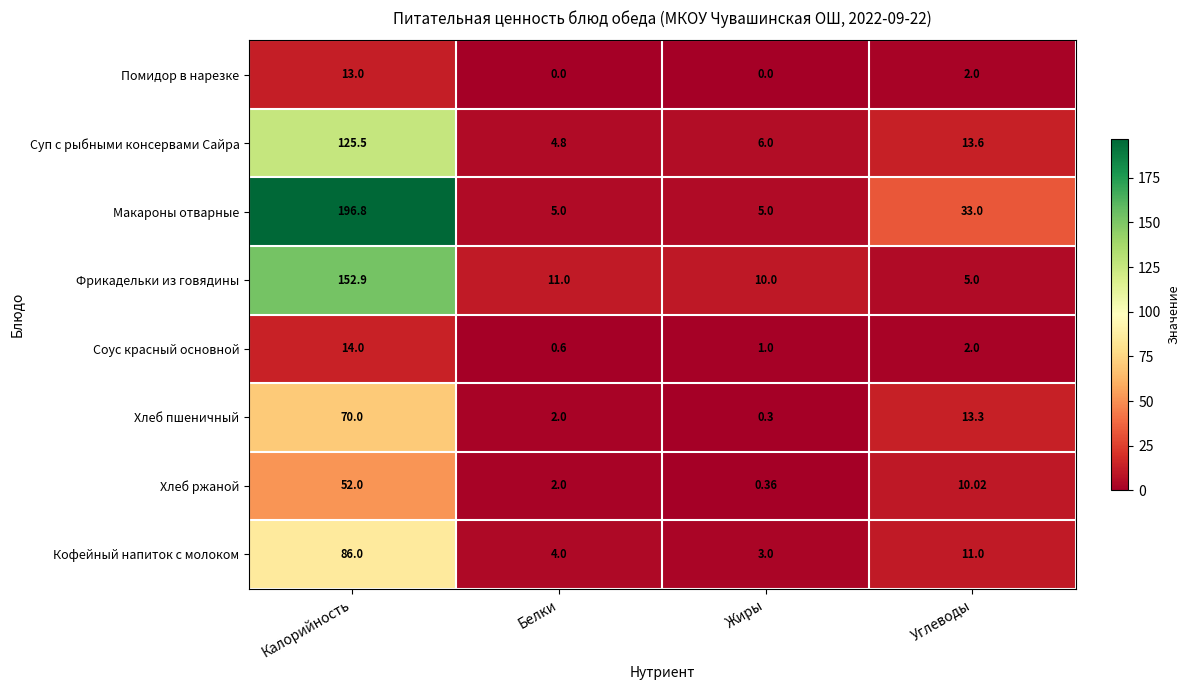

At how many categories does at least one series exceed 103?

1